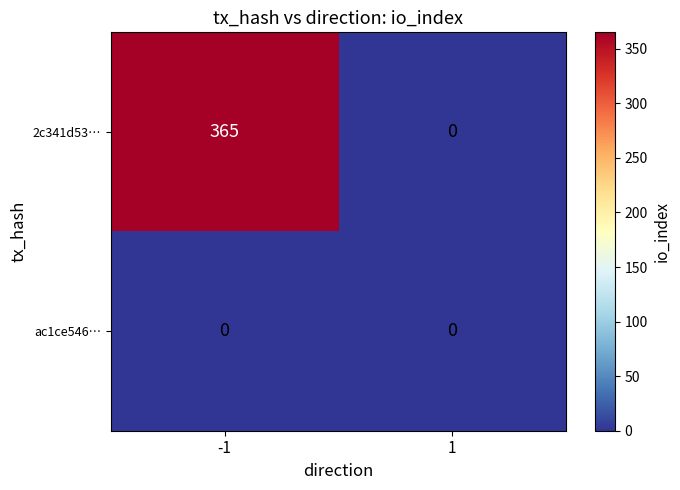

List the series in order of their overall mean, highest first.

2c341d53…, ac1ce546…